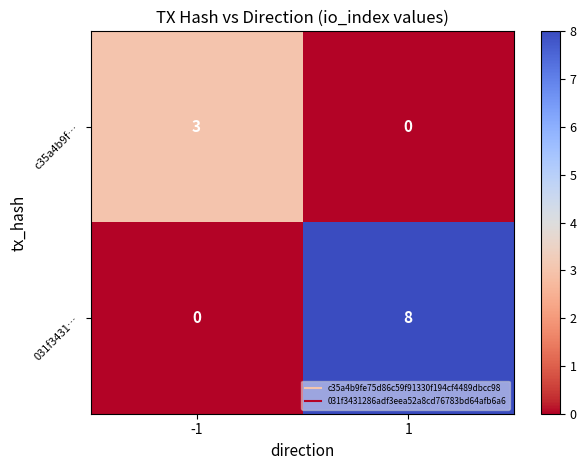

What is the maximum value shown in the chart?

8